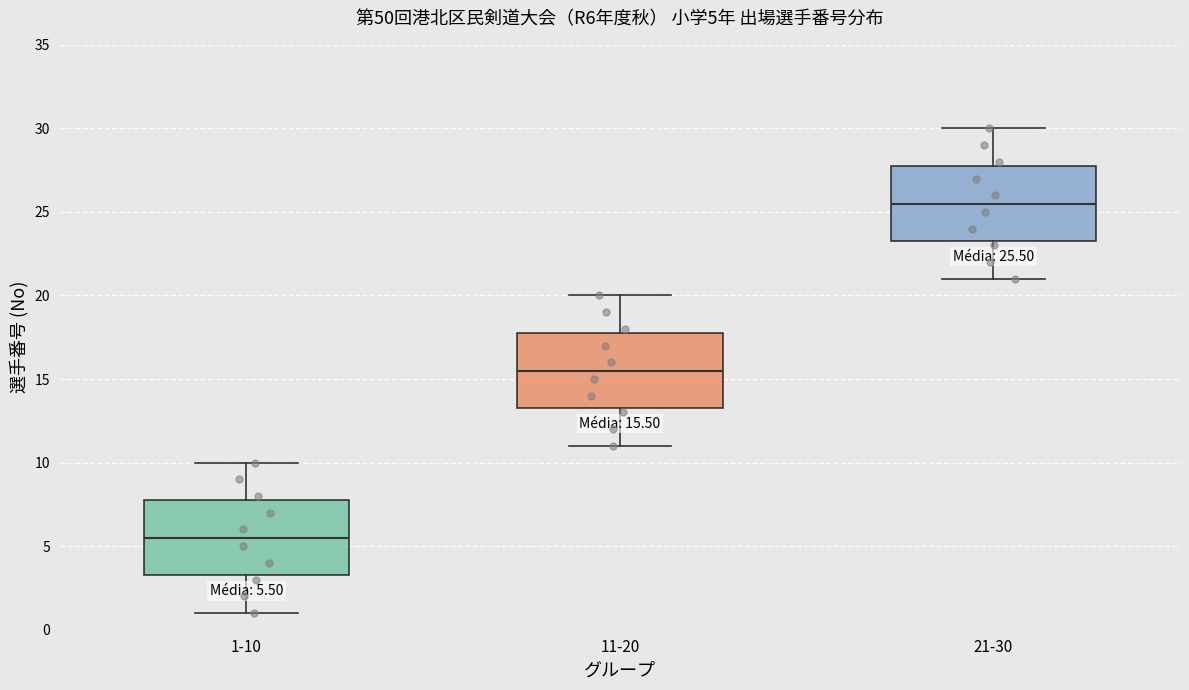

Which box has the highest median line?

21-30